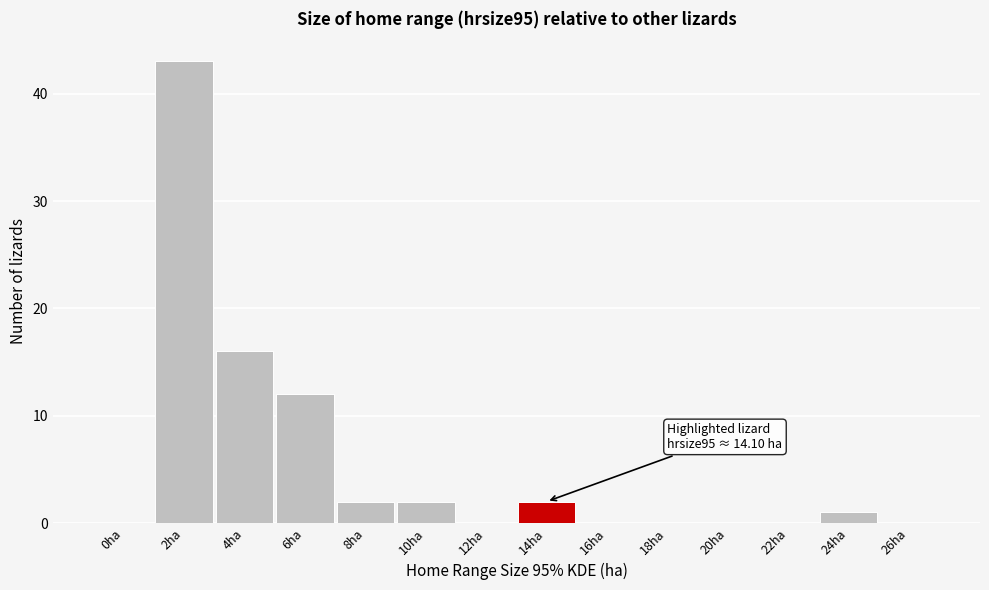

Reading right to left, extract all data points from this chart.

26ha=0	24ha=1	22ha=0	20ha=0	18ha=0	16ha=0	14ha=2	12ha=0	10ha=2	8ha=2	6ha=12	4ha=16	2ha=43	0ha=0